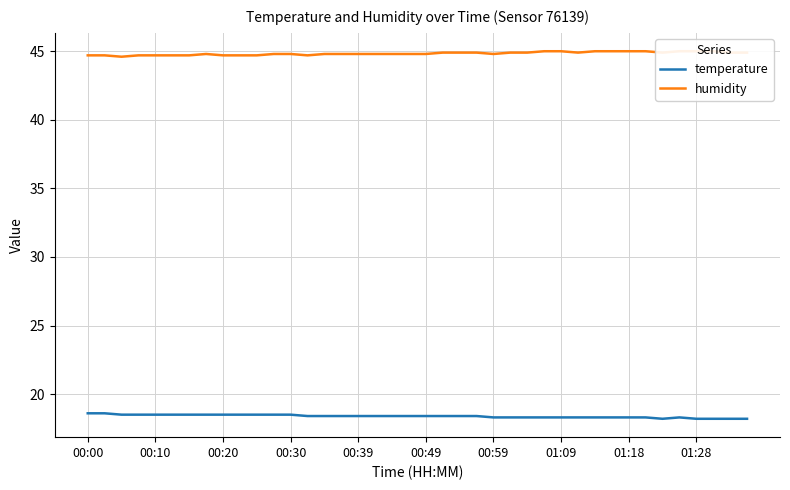

True or false: temperature and humidity cross at least once.

False